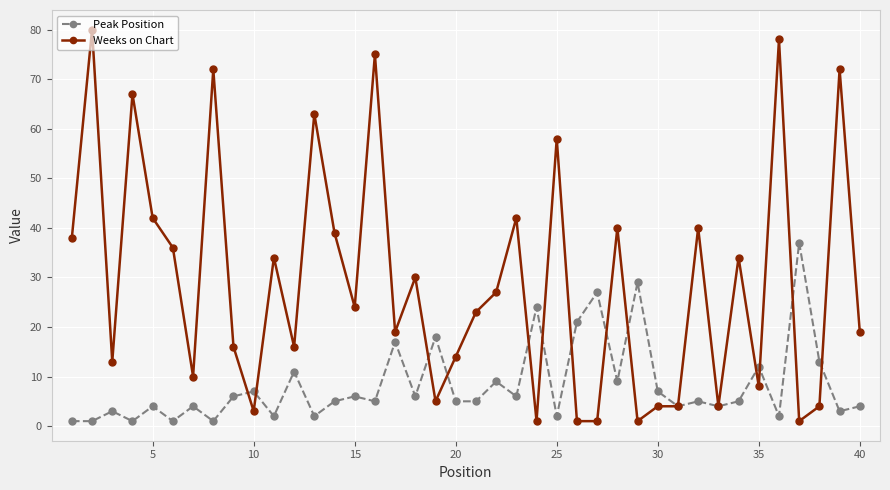

What are all the series names shown in the legend?

Peak Position, Weeks on Chart